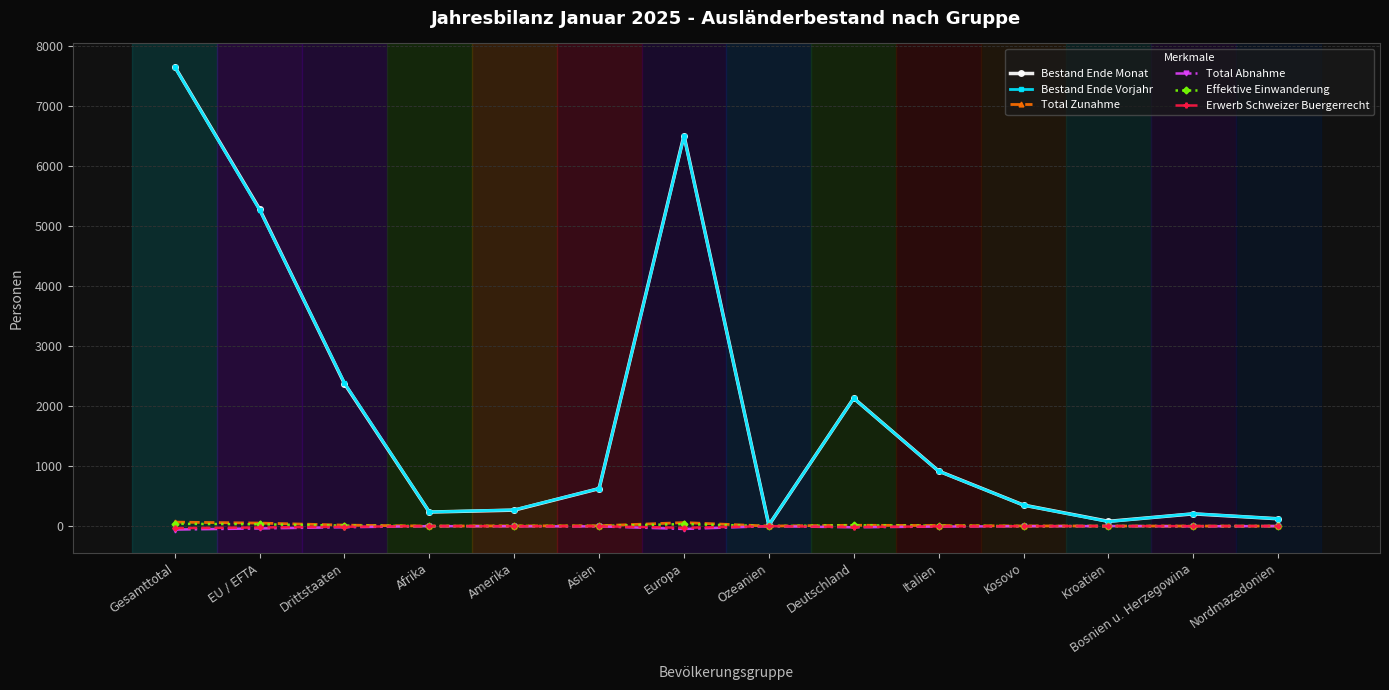

What is the maximum value for Bestand Ende Monat?

7661